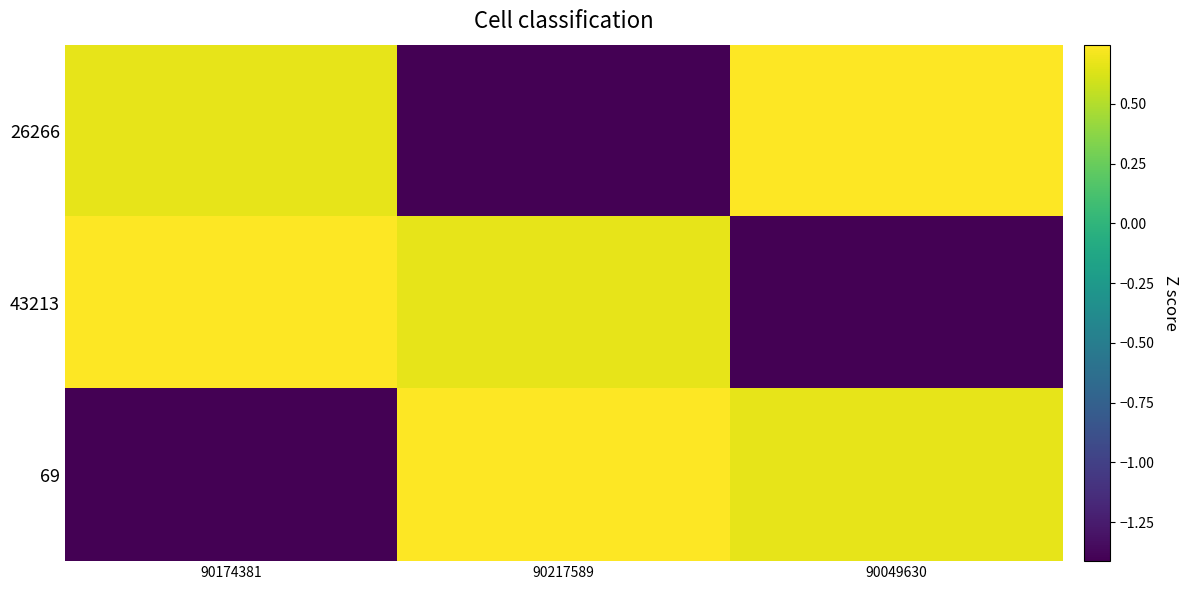

Reading right to left, list all the values displayed in this chart.

26266: 90049630=0.7	90217589=-1.4	90174381=0.7
43213: 90049630=-1.4	90217589=0.7	90174381=0.7
69: 90049630=0.7	90217589=0.7	90174381=-1.4